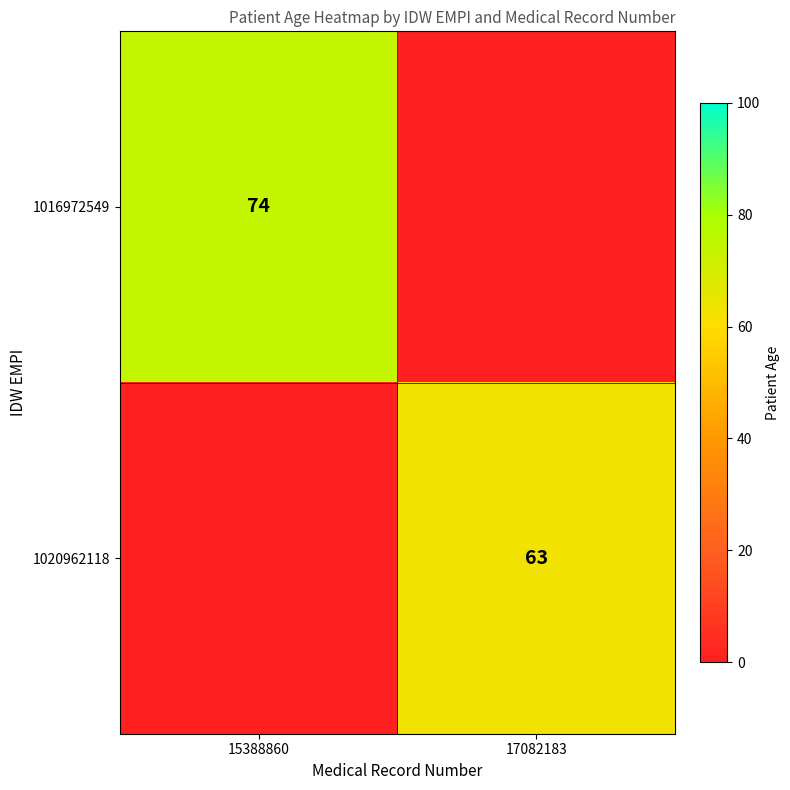

The value of 1020962118 at 17082183 is 93. True or false?

False